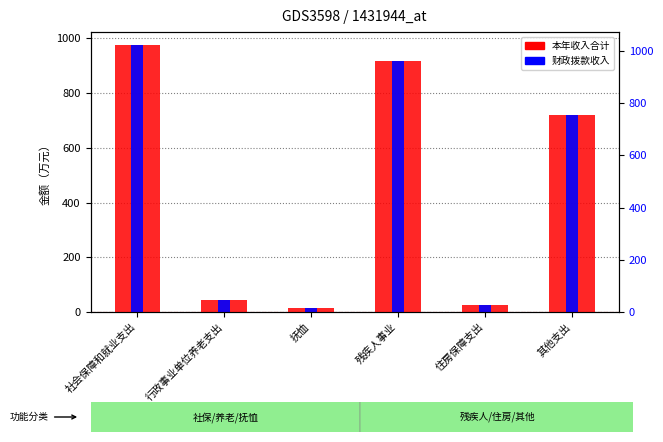

How many values in the 财政拨款收入 series exceed 718?

3